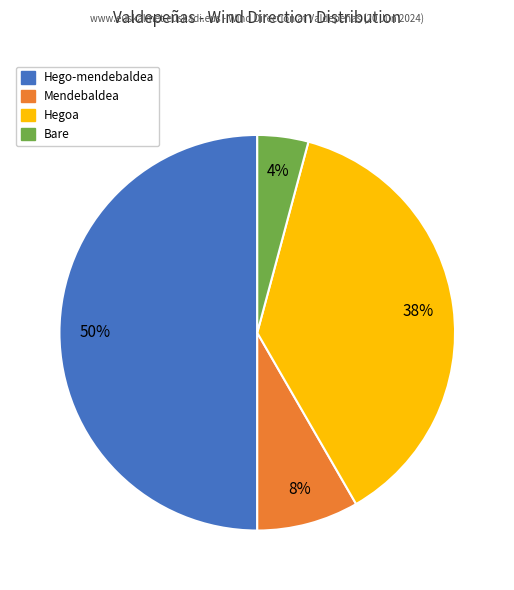

Between Hego-mendebaldea and Mendebaldea, which is larger?

Hego-mendebaldea